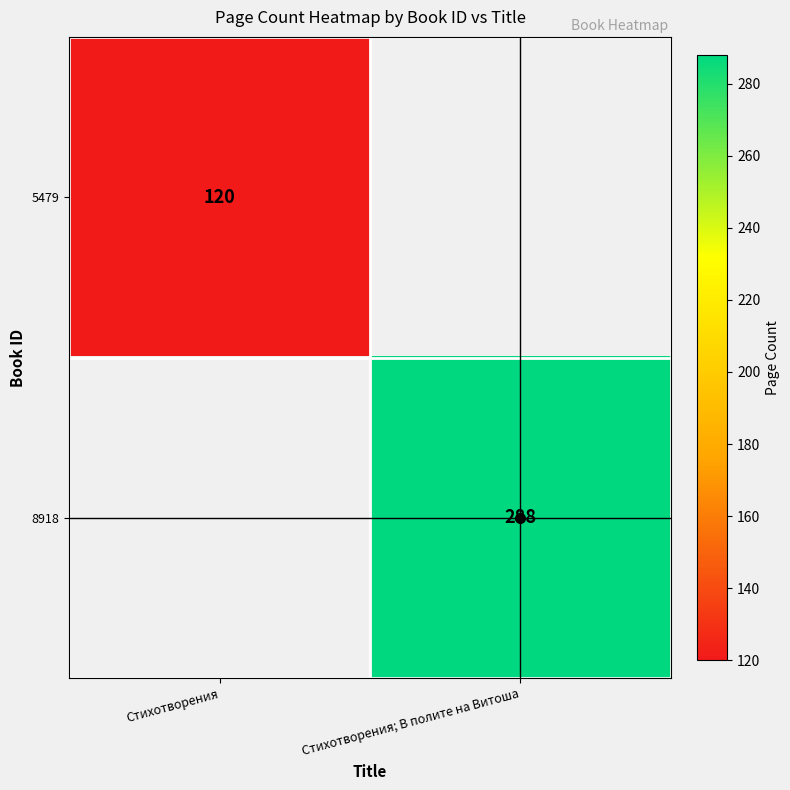

Is it true that 5479 equals 183 at Стихотворения?

False